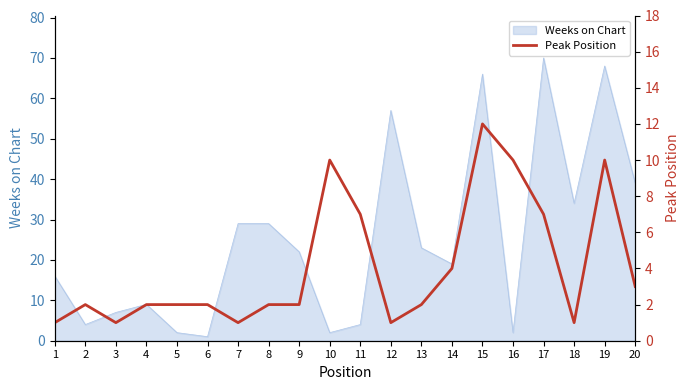

Which category has the highest value in the Weeks on Chart series?

17